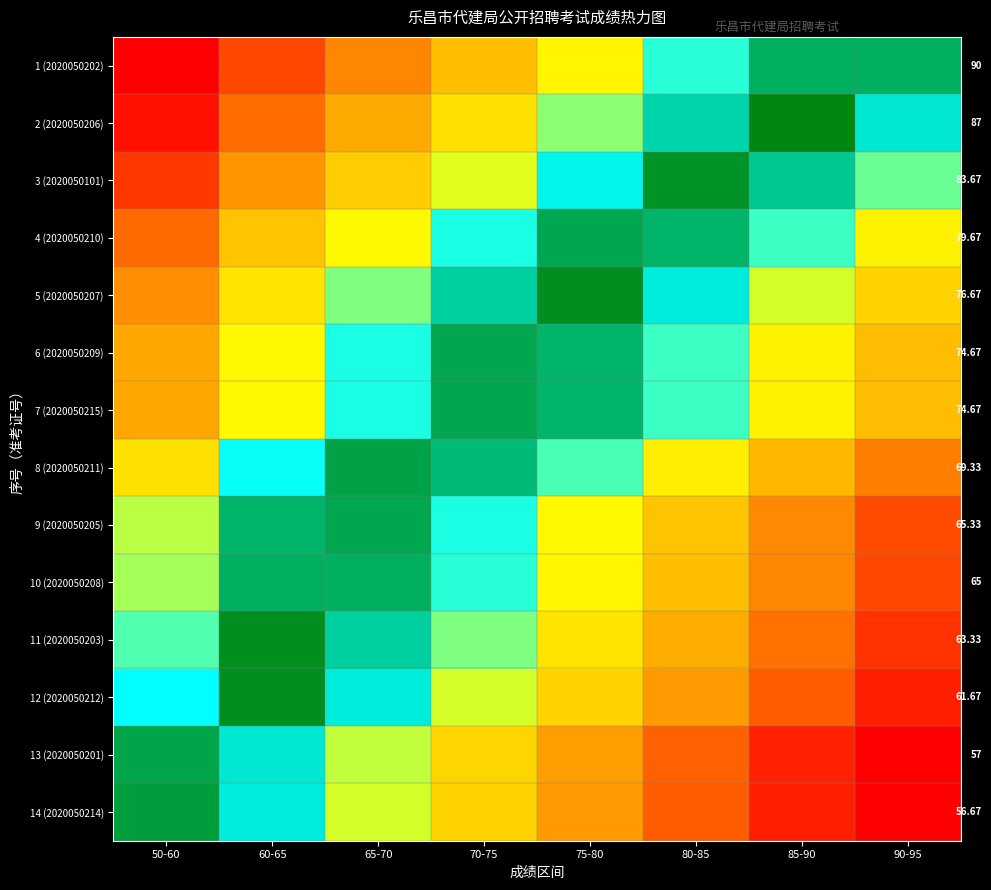

The 5 (2020050207) series shows 16.0 at 50-60. True or false?

False